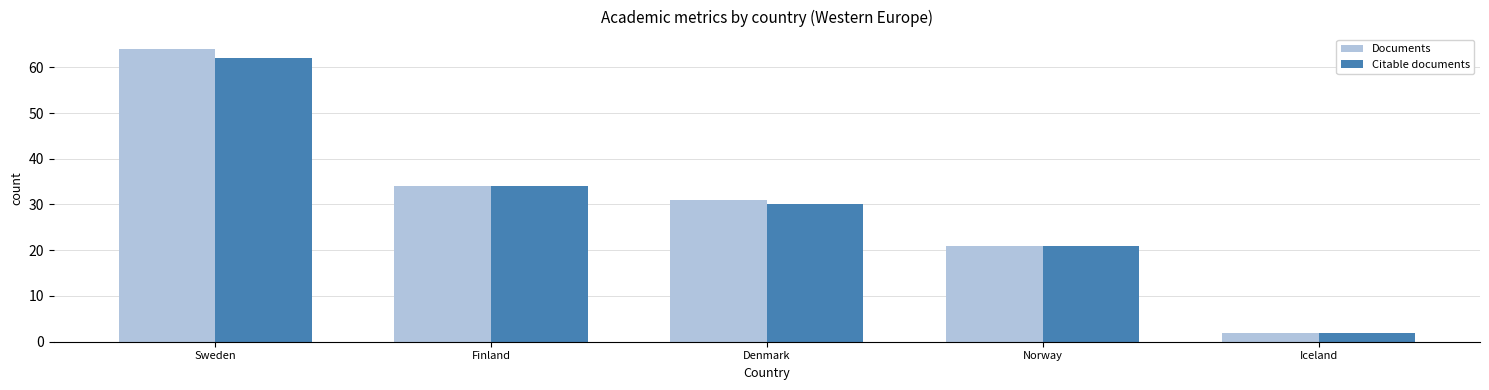

Does the chart contain any negative values?

No